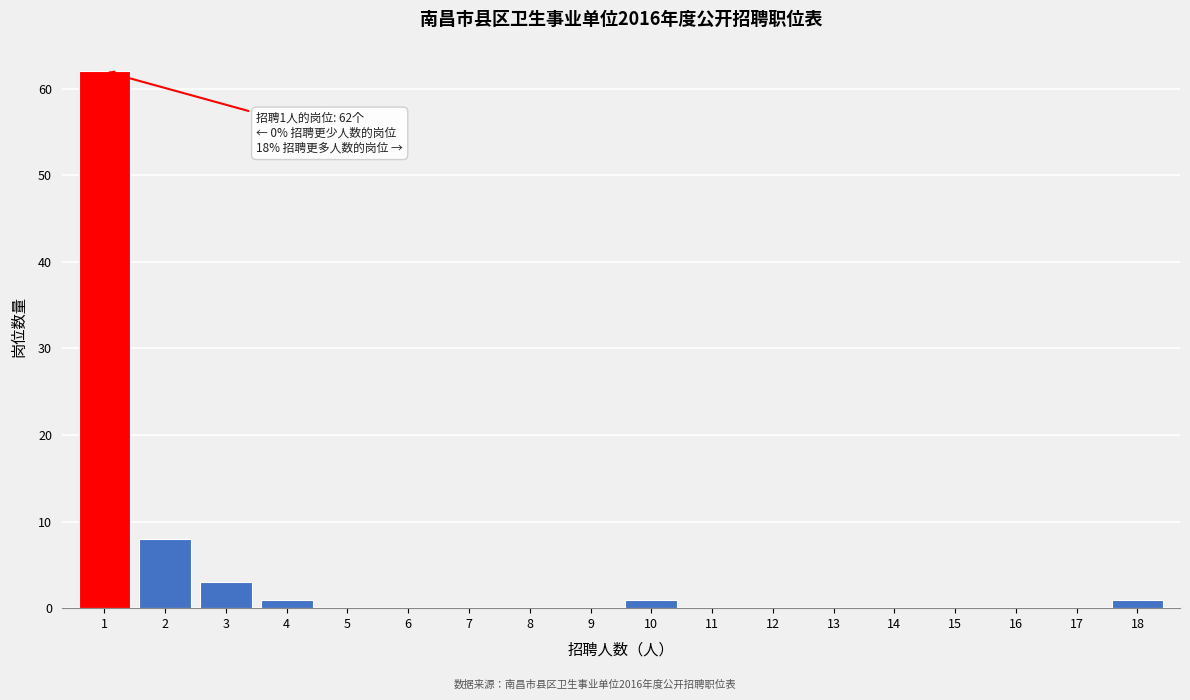

Reading left to right, transcribe all the data shown in this chart.

1=62	2=8	3=3	4=1	5=0	6=0	7=0	8=0	9=0	10=1	11=0	12=0	13=0	14=0	15=0	16=0	17=0	18=1